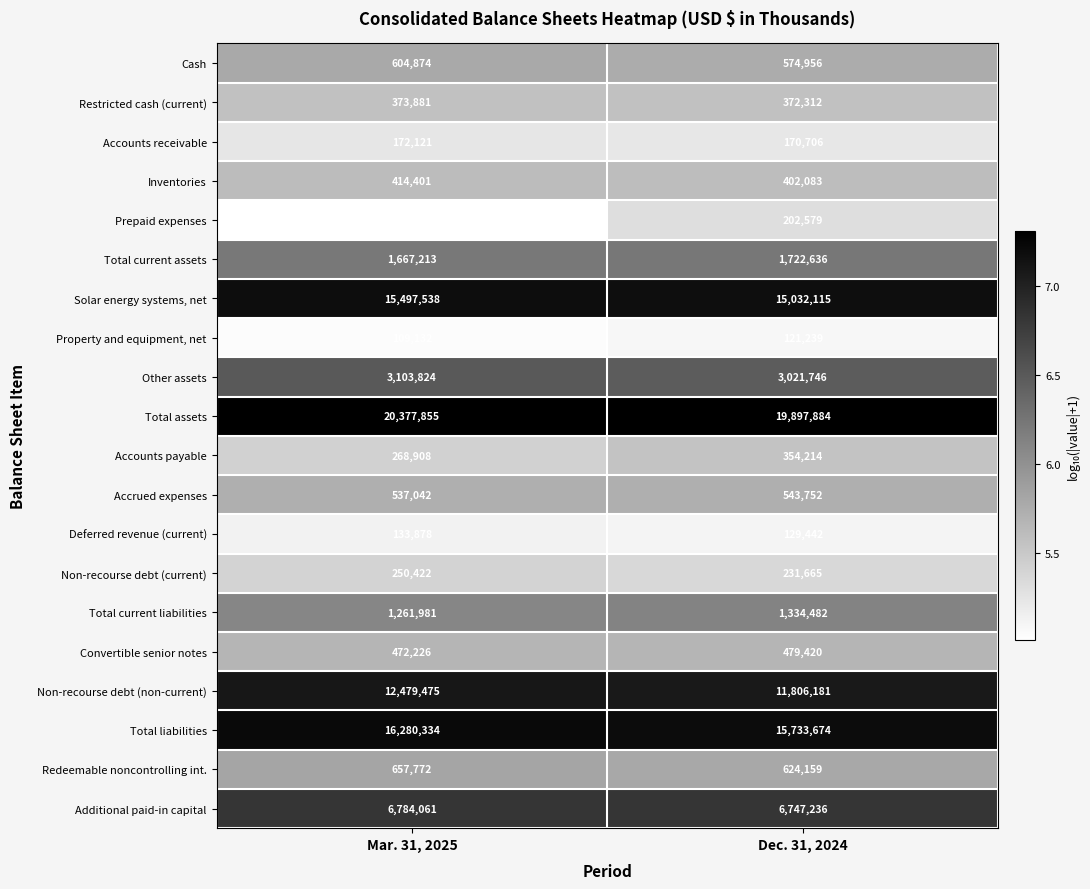

True or false: Accounts receivable has a value of 172121 at Mar. 31, 2025.

True